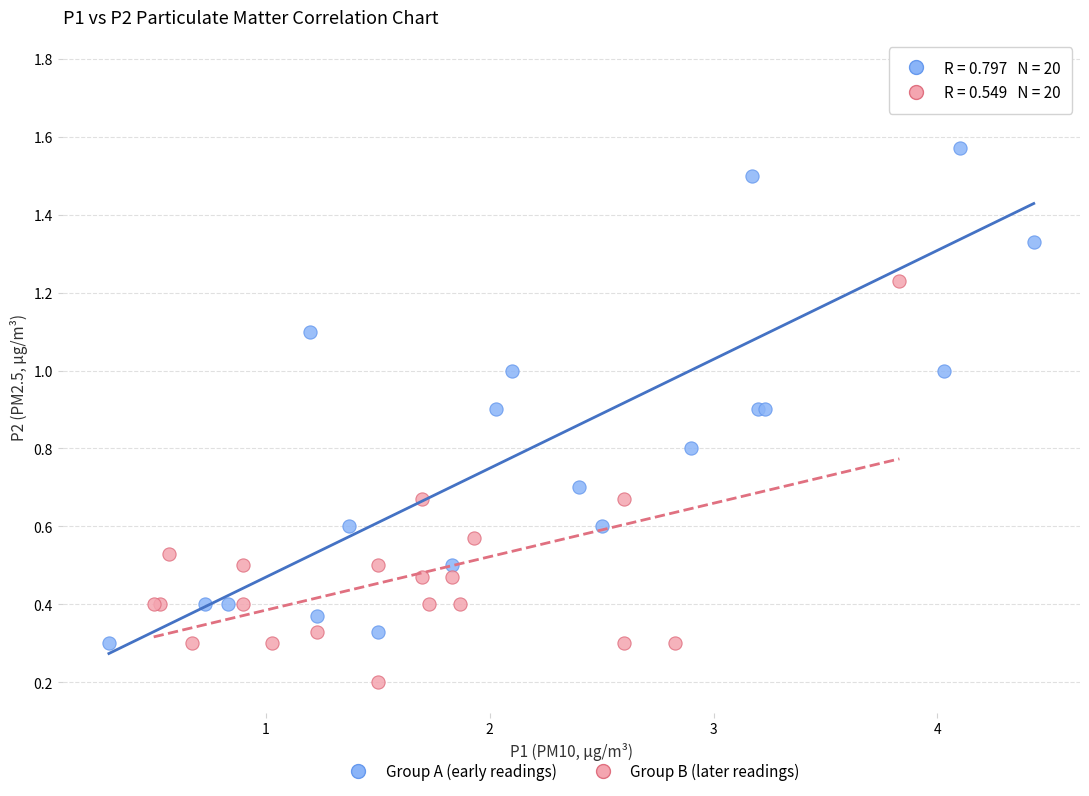

Which series has the largest Y range (max minus min)?

Group A (early readings)